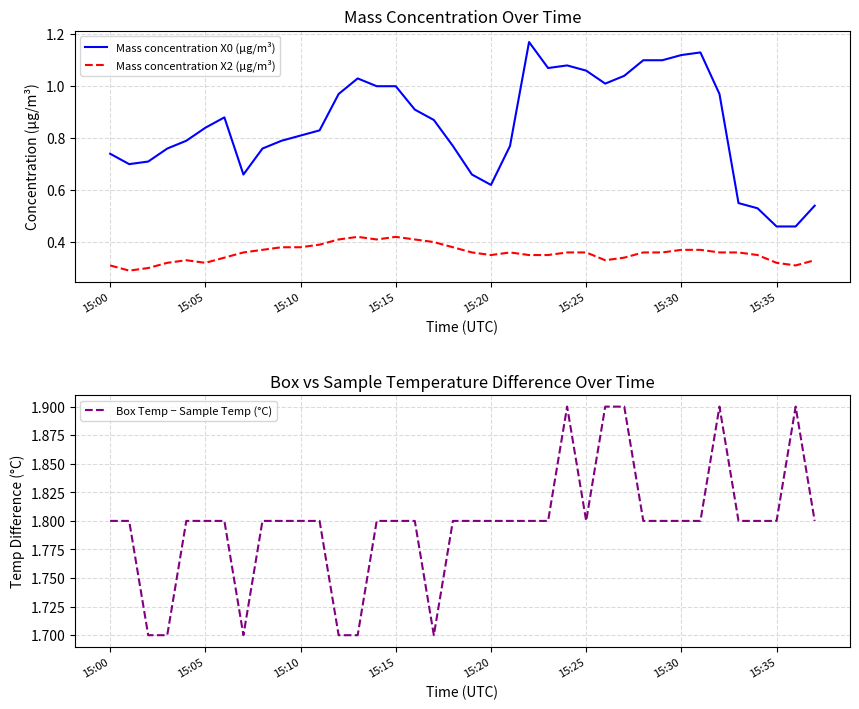

List the series in order of their overall mean, lowest first.

Mass concentration X2 (μg/m³), Mass concentration X0 (μg/m³), Box Temp − Sample Temp (°C)